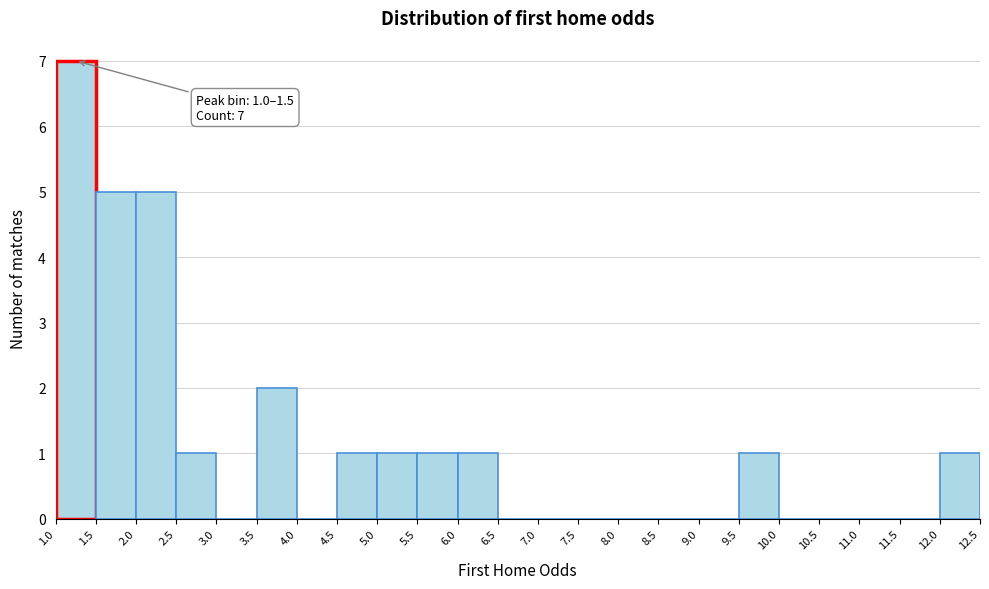

Over which range of the x-axis is the bar tallest?

1.0 to 1.5